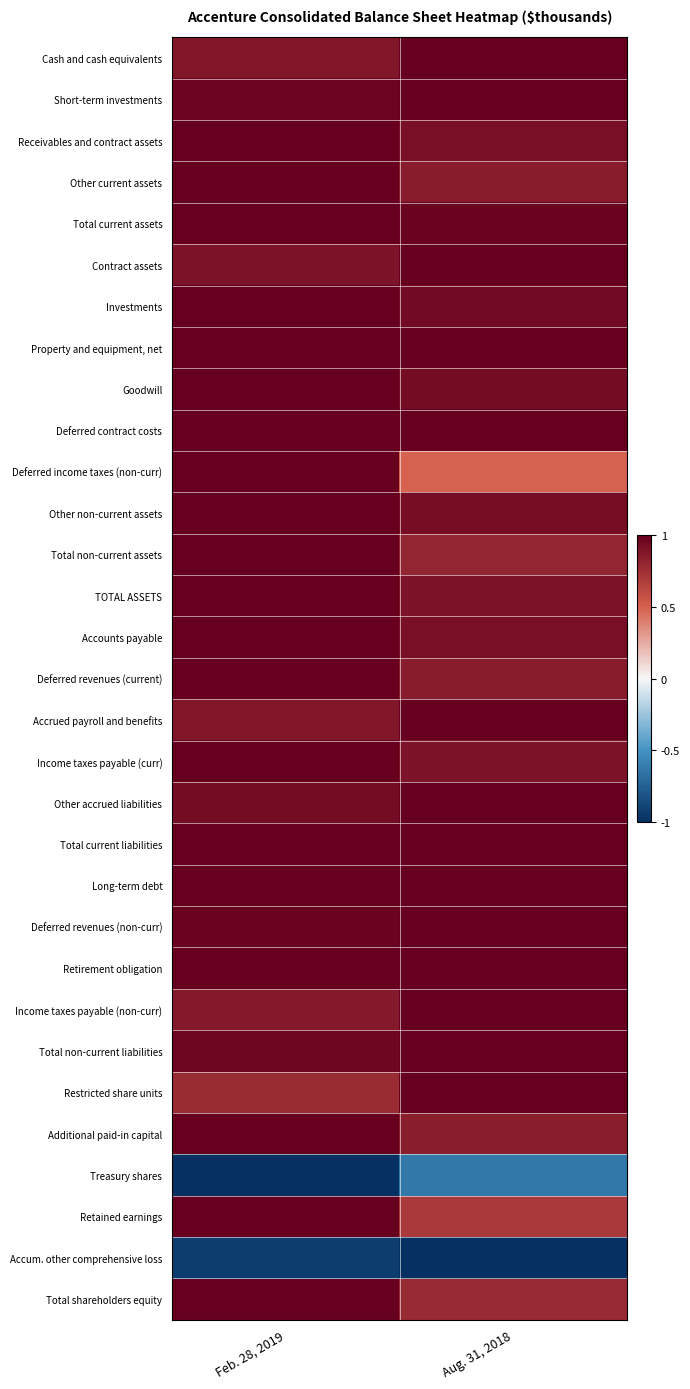

What is the total value across all series at Aug. 31, 2018?

25.1